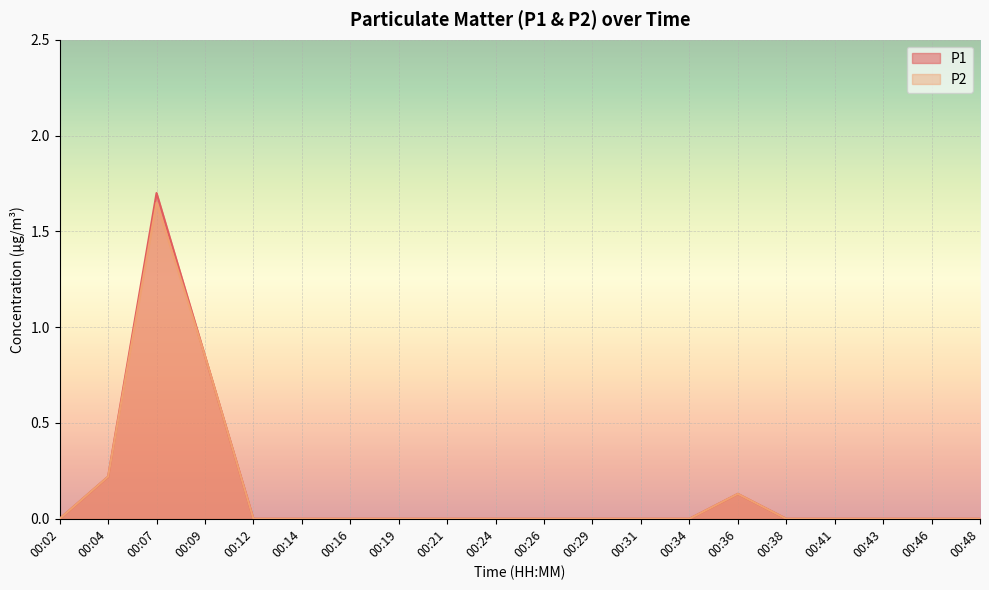

How many positive values does the P1 series have?

4